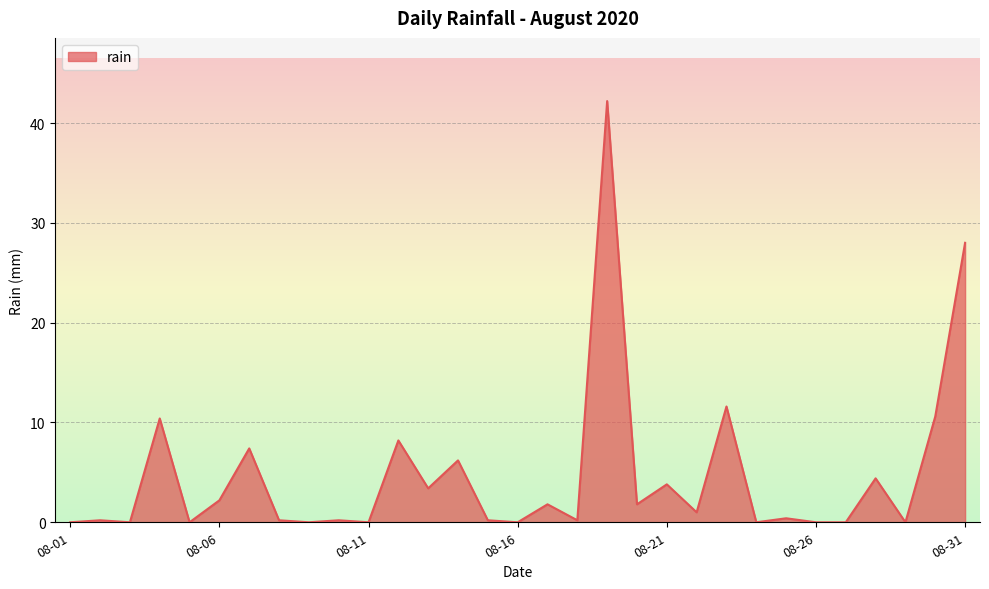

What is the greatest value displayed?

42.2